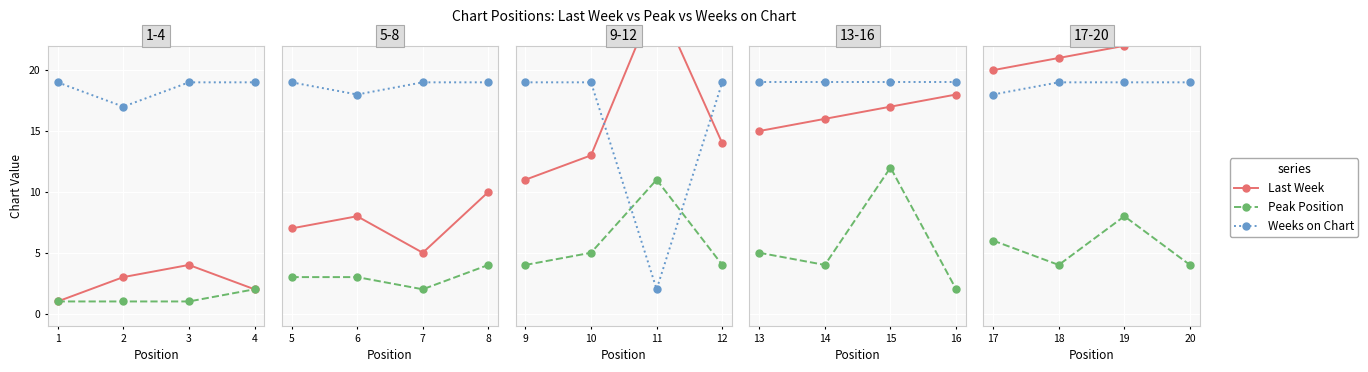

True or false: Peak Position and Weeks on Chart cross at least once.

False